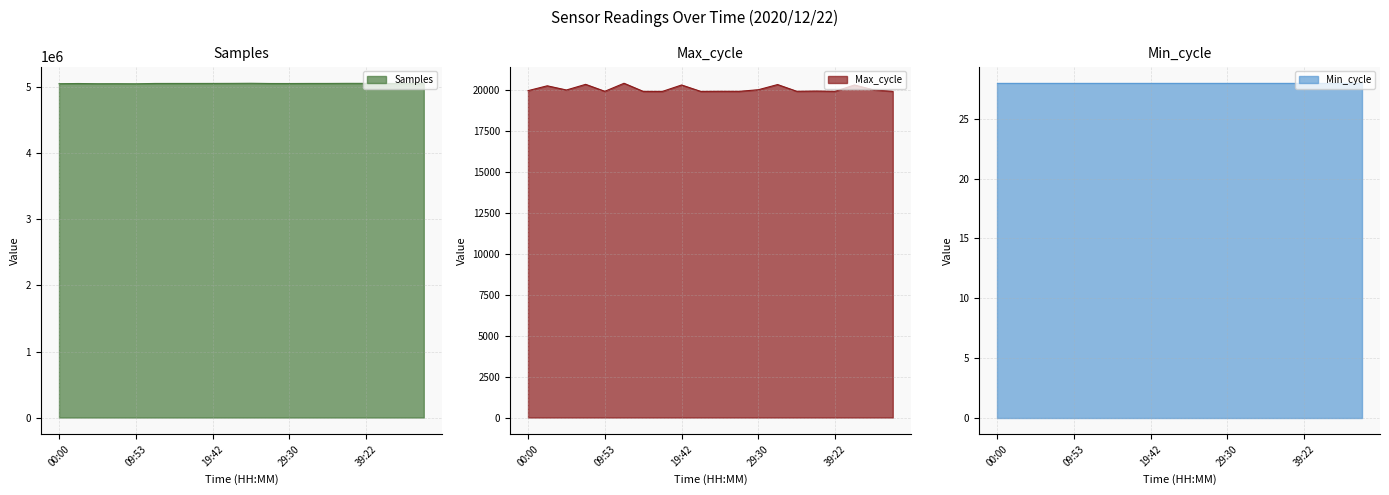

What is the minimum value for Samples?

5055619